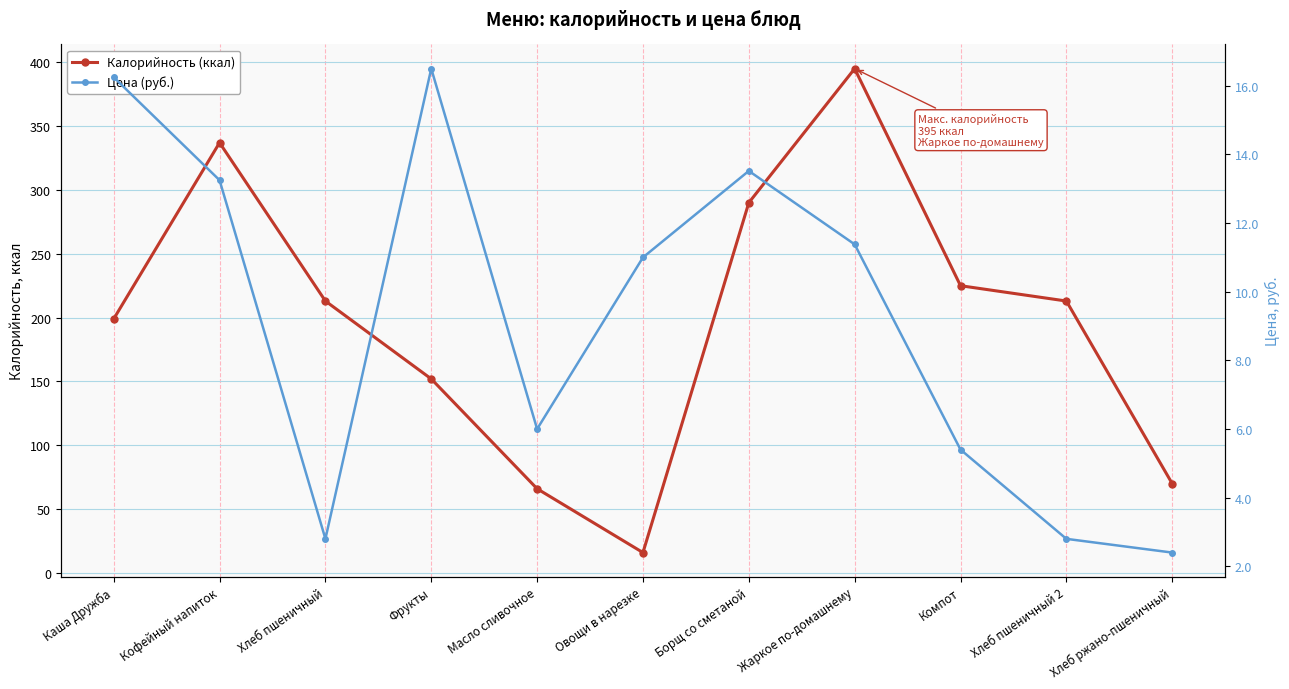

Which has a higher value, Кофейный напиток or Хлеб ржано-пшеничный?

Кофейный напиток